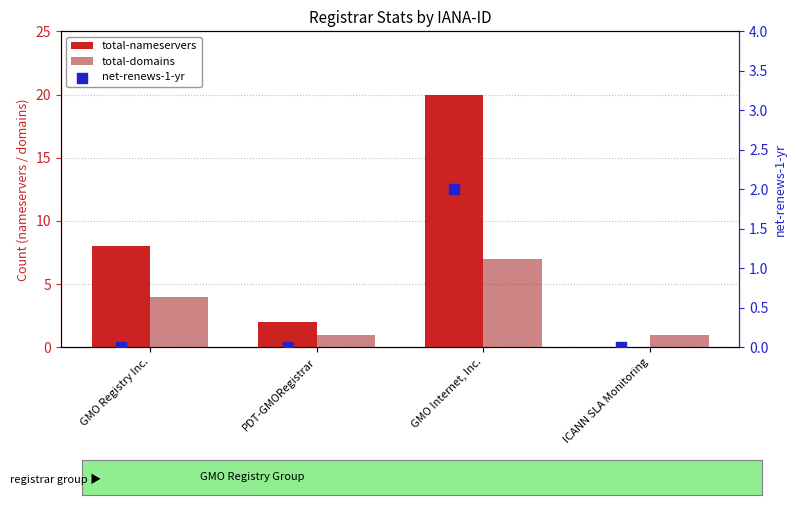

Which series contains the highest Y value?

total-nameservers